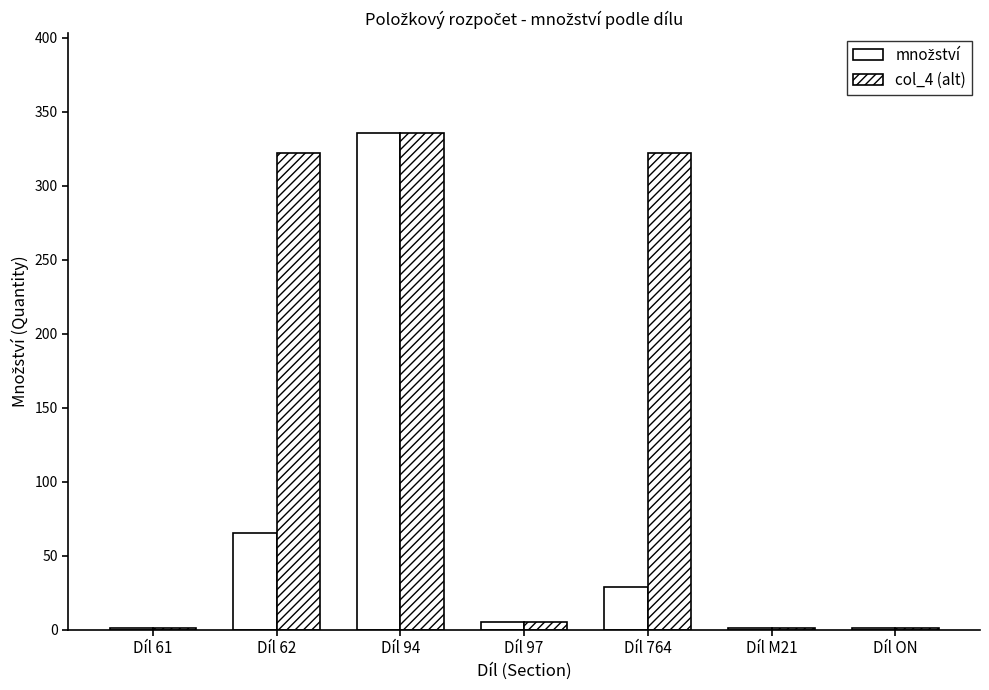

How many values in the col_4 (alt) series exceed 4?

4